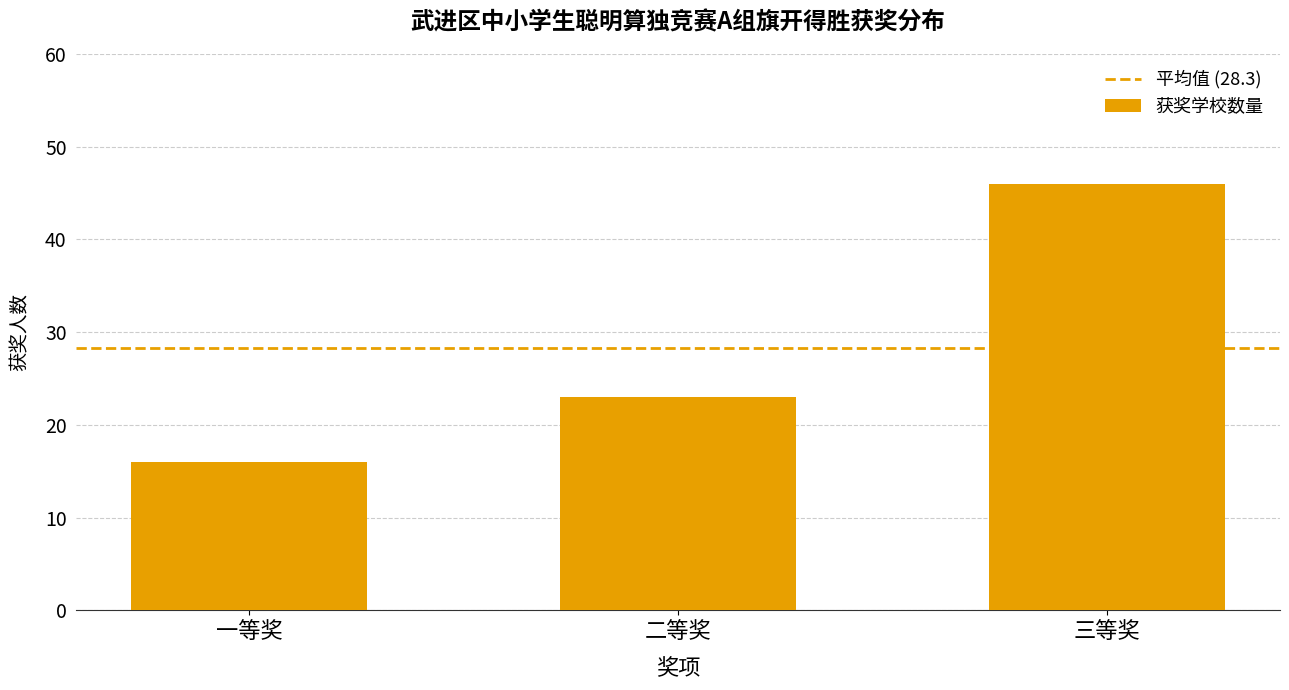

Does the chart contain stacked bars?

No